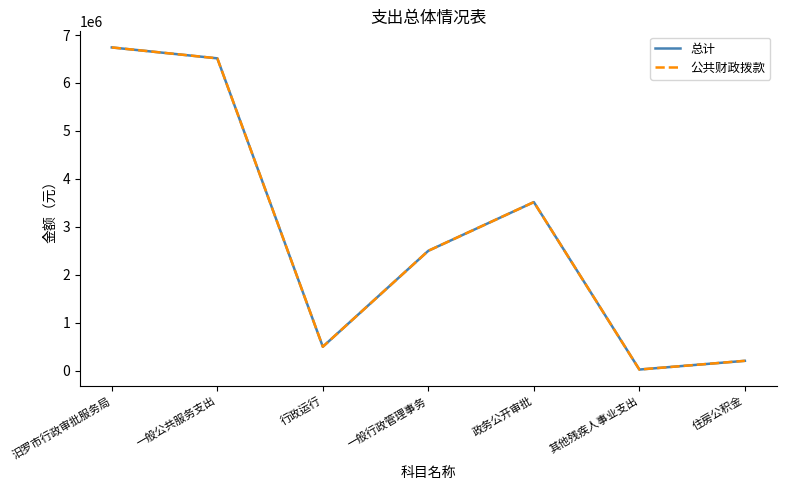

Is this an area chart (filled region under the line)?

No